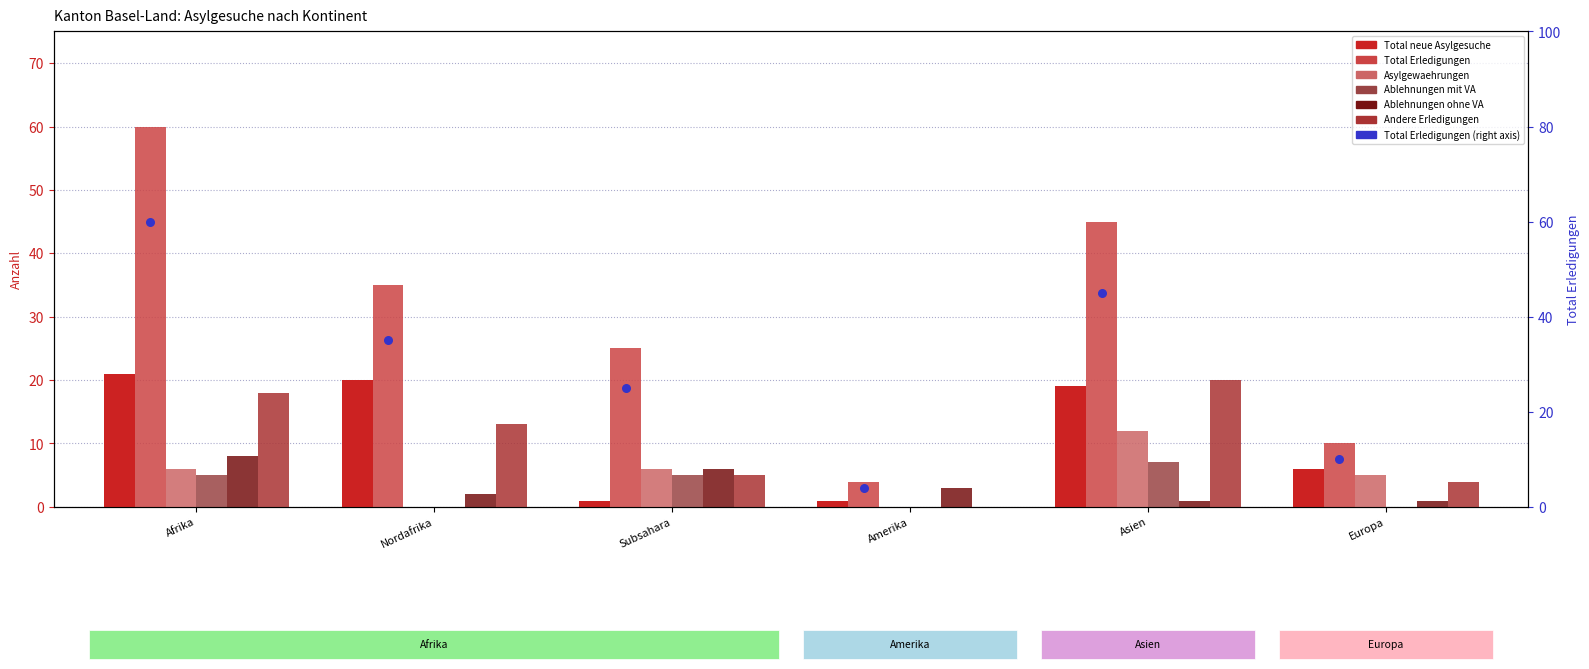

At how many categories does at least one series exceed 36?

2